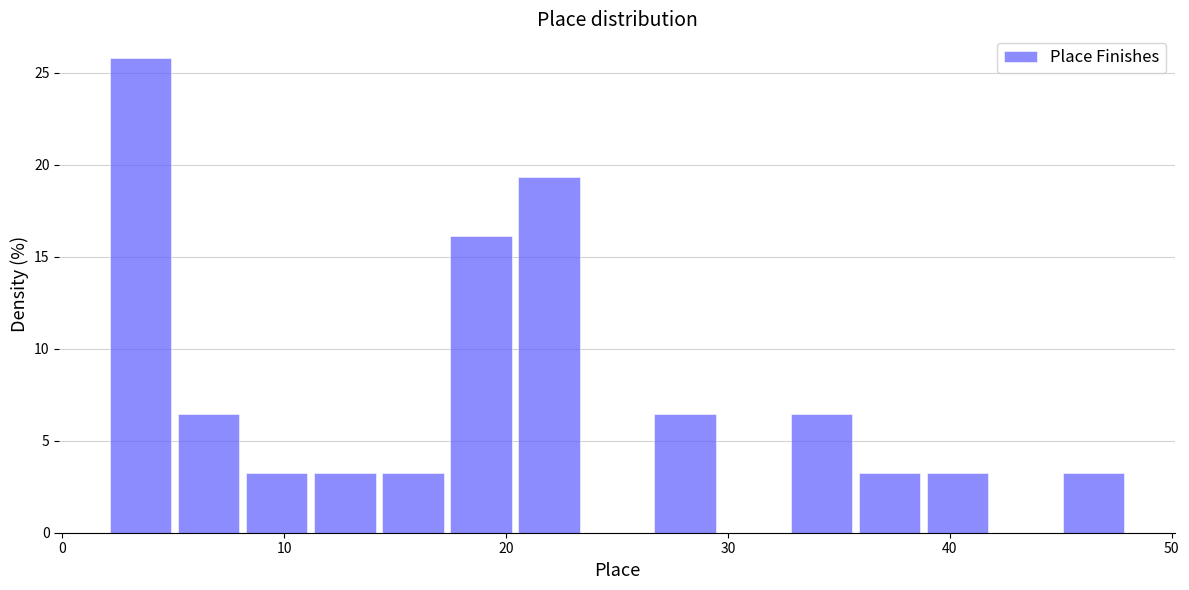

Read against the x-axis, roughly where is the centre of the tallest bar?

4